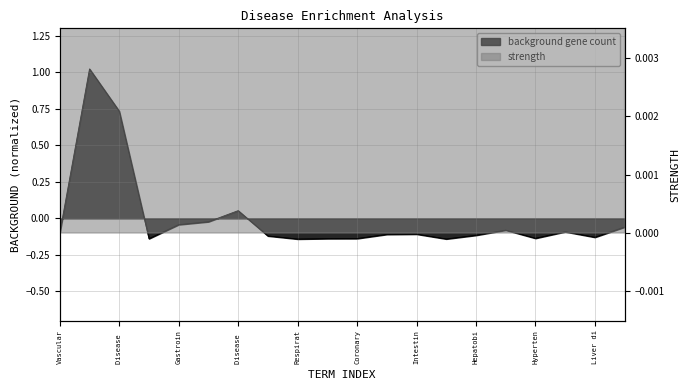

At Acquired metabolic disease, list the series in order from smallest to largest.

background gene count, strength